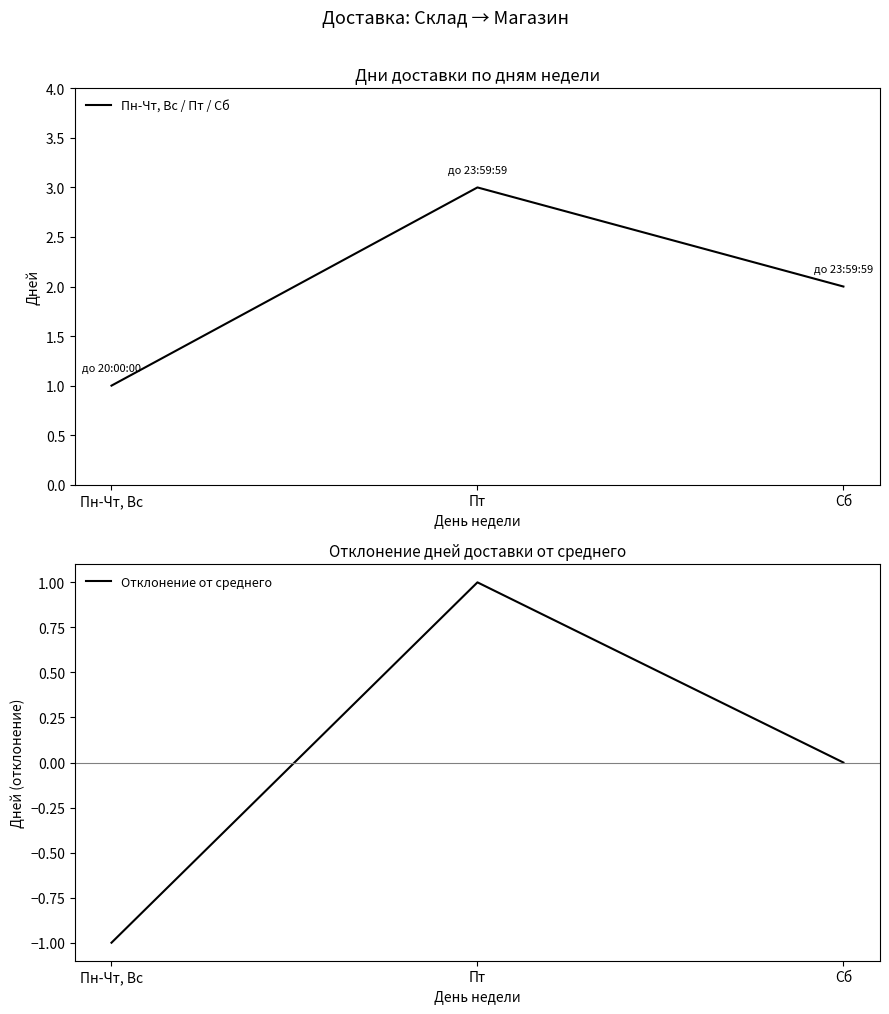

True or false: Отклонение от среднего has a value of 0 at Сб.

True